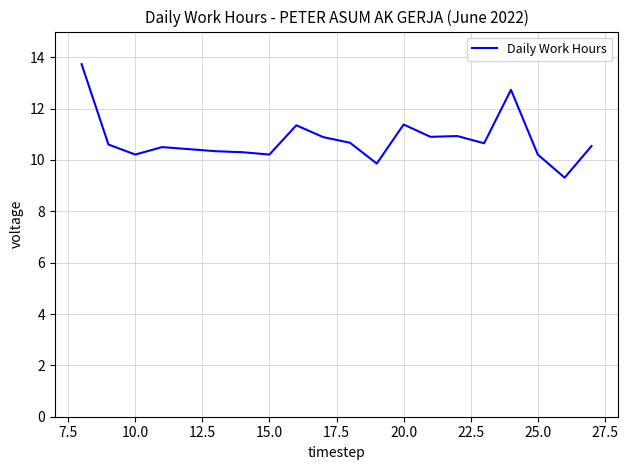

What is the sum of all values?

205.3